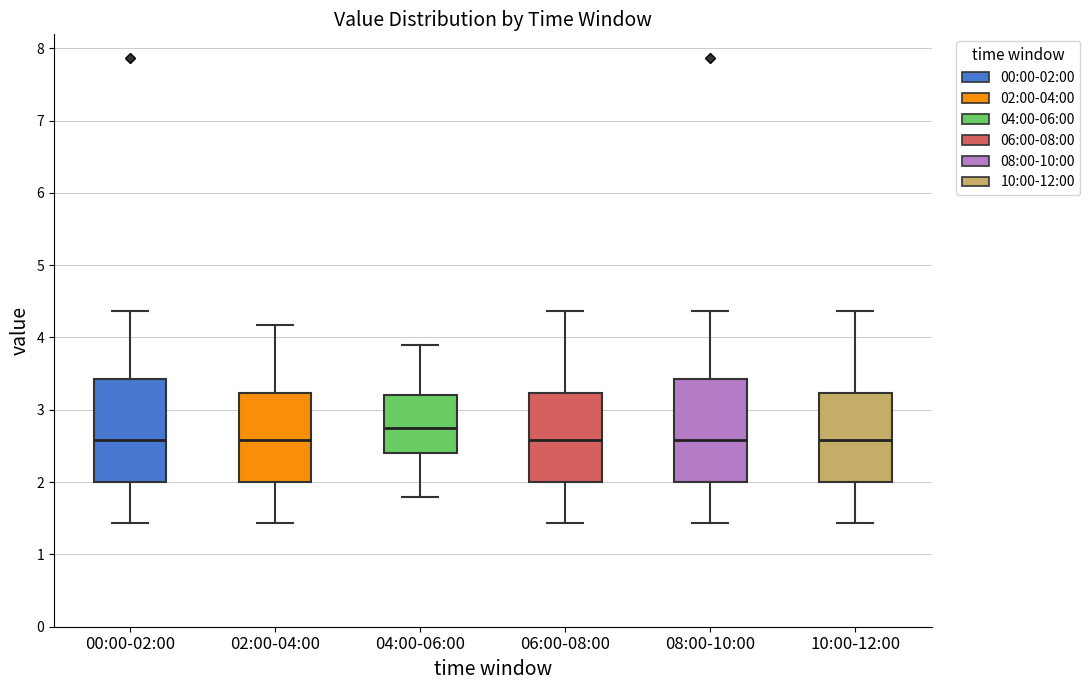

Where does the lower whisker of the box for 02:00-04:00 end on the y-axis? The values are not printed on the chart, so give them approximately, as read against the axis.

1.4